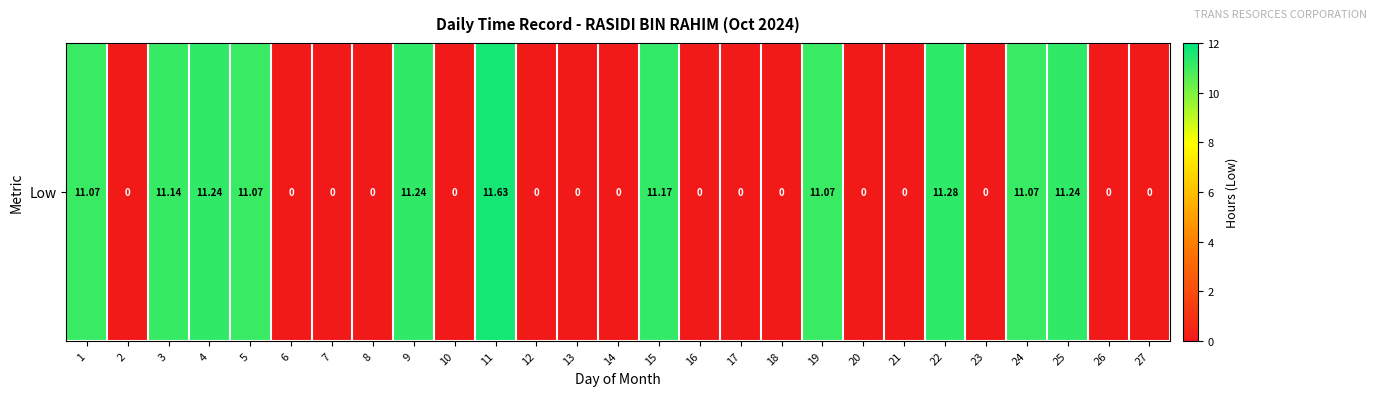

Reading left to right, transcribe all the data shown in this chart.

1=11.1	2=0.0	3=11.1	4=11.2	5=11.1	6=0.0	7=0.0	8=0.0	9=11.2	10=0.0	11=11.6	12=0.0	13=0.0	14=0.0	15=11.2	16=0.0	17=0.0	18=0.0	19=11.1	20=0.0	21=0.0	22=11.3	23=0.0	24=11.1	25=11.2	26=0.0	27=0.0